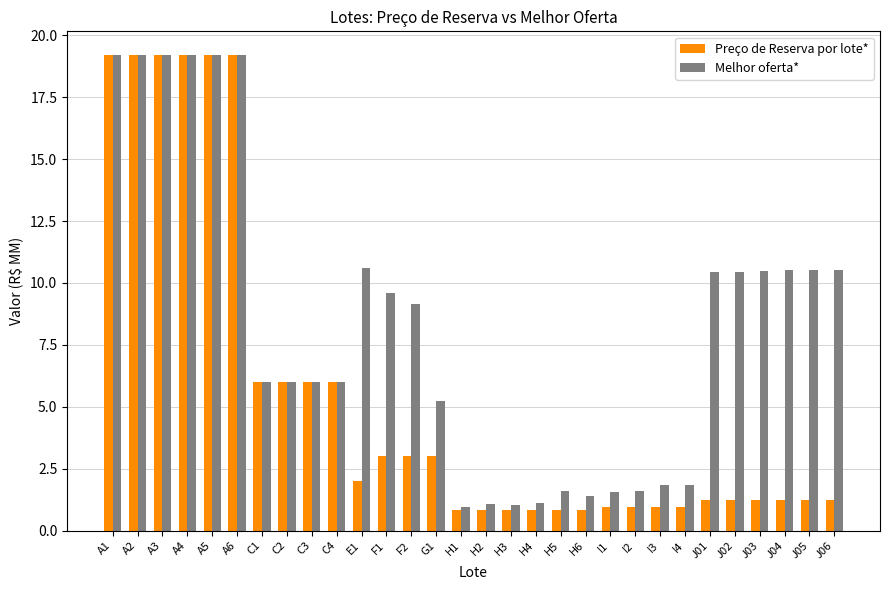

What is the greatest value displayed?

19.2